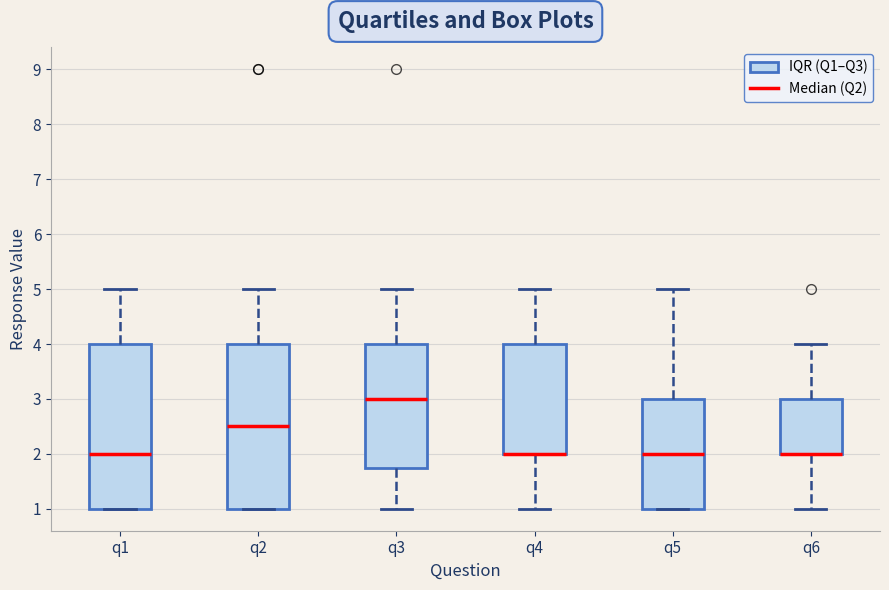

Reading left to right, transcribe this box plot: for each box, give where its median line is, the range the box spans, and where its two whiskers end, as read against the y-axis. The values are not printed on the chart, so give them approximately, as read against the axis.

q1: median 2.0, box 1.0 to 4.0, whiskers 1.0 to 5.0
q2: median 2.5, box 1.0 to 4.0, whiskers 1.0 to 5.0
q3: median 3.0, box 1.8 to 4.0, whiskers 1.0 to 5.0
q4: median 2.0 (drawn on the box's lower edge), box 2.0 to 4.0, whiskers 1.0 to 5.0
q5: median 2.0, box 1.0 to 3.0, whiskers 1.0 to 5.0
q6: median 2.0 (drawn on the box's lower edge), box 2.0 to 3.0, whiskers 1.0 to 4.0